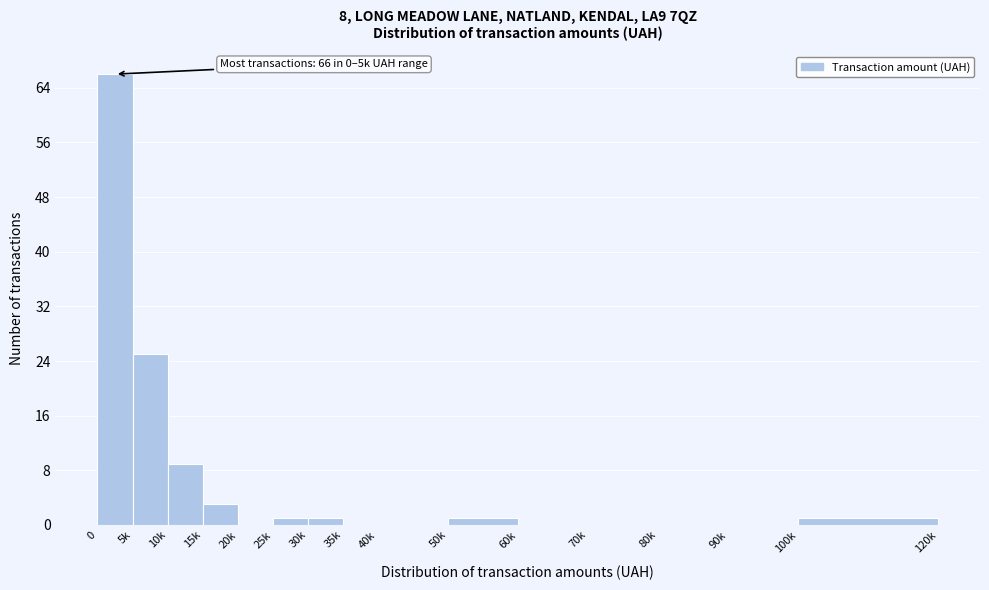

Reading left to right, transcribe all the data shown in this chart.

0=66	5k=25	10k=9	15k=3	20k=0	25k=1	30k=1	35k=0	40k=0	50k=1	60k=0	70k=0	80k=0	90k=0	100k=1